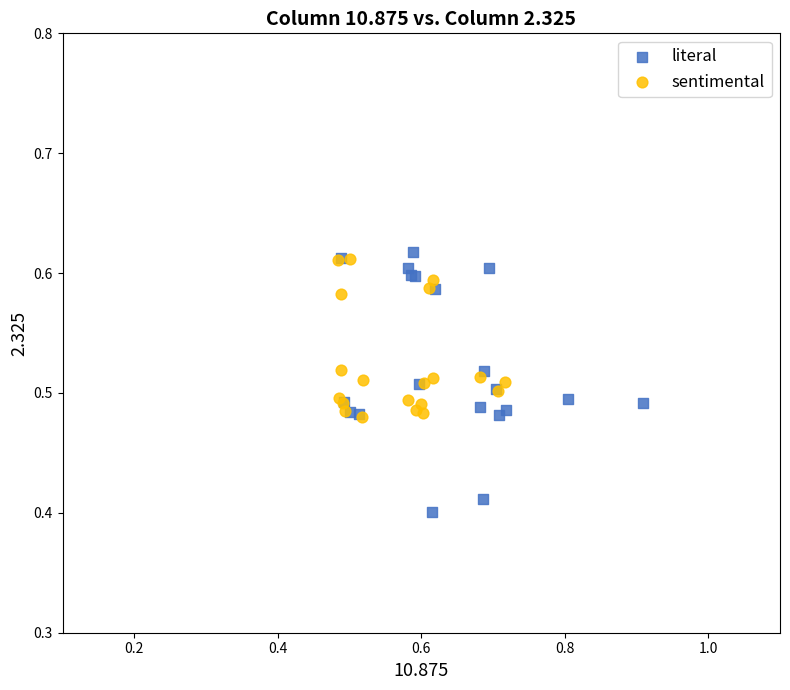

Which series has the widest spread of Y values?

literal